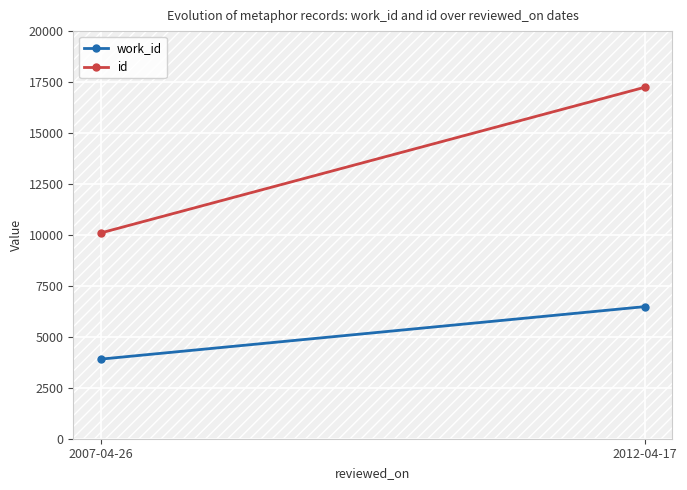

Reading right to left, transcribe all the data shown in this chart.

work_id: 6483	3904
id: 17250	10093